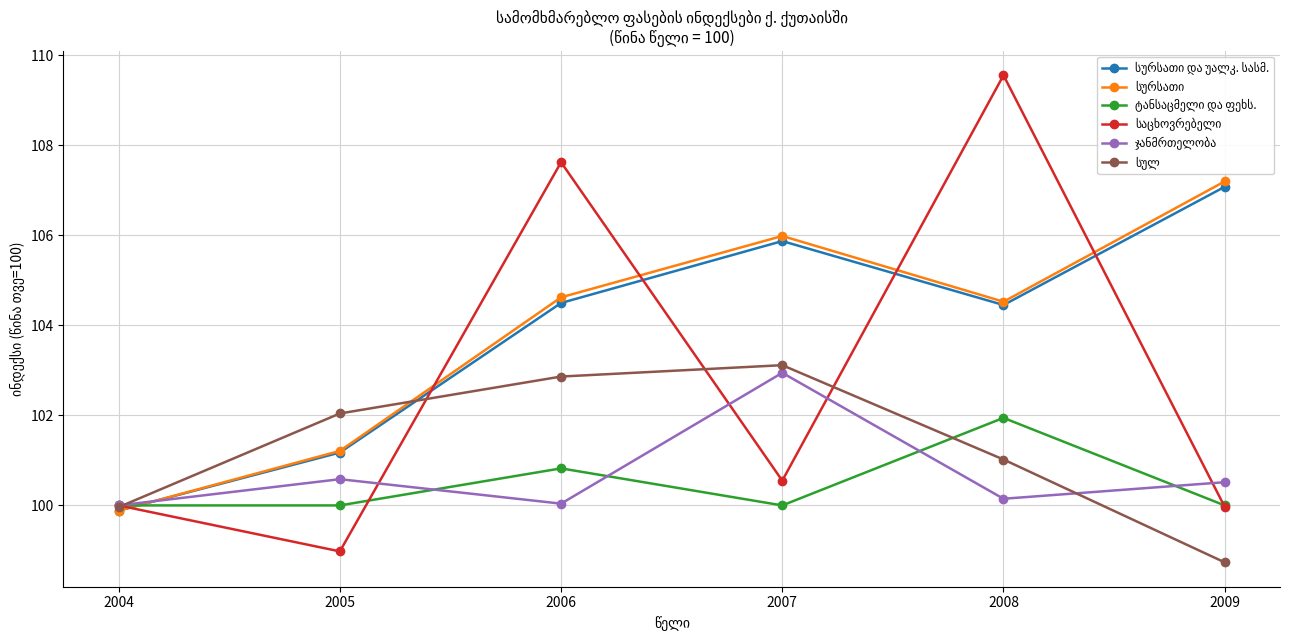

What is the spread (max minus min) of values at 2006?

7.6